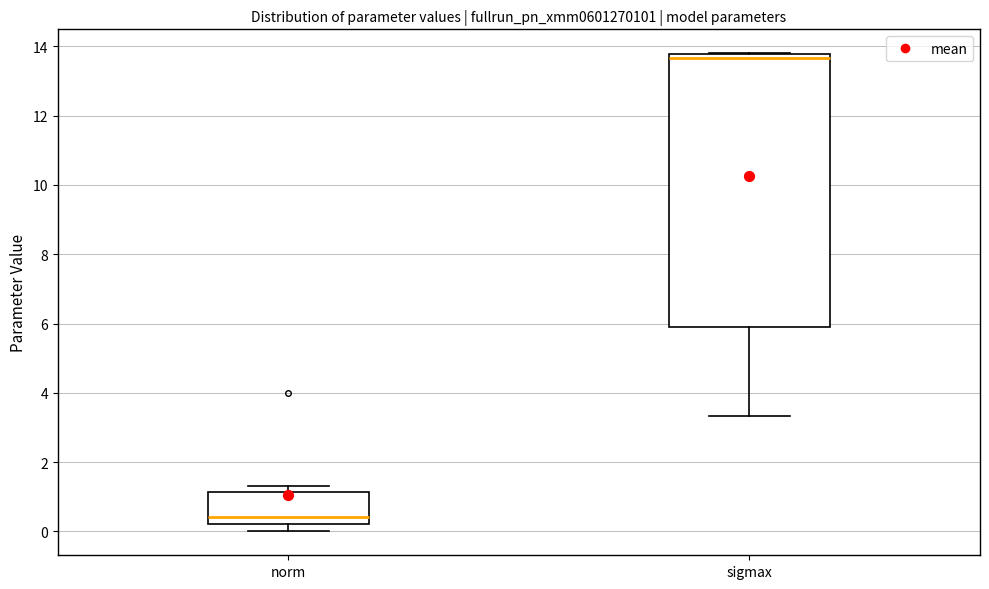

Which box's median line is the highest?

sigmax